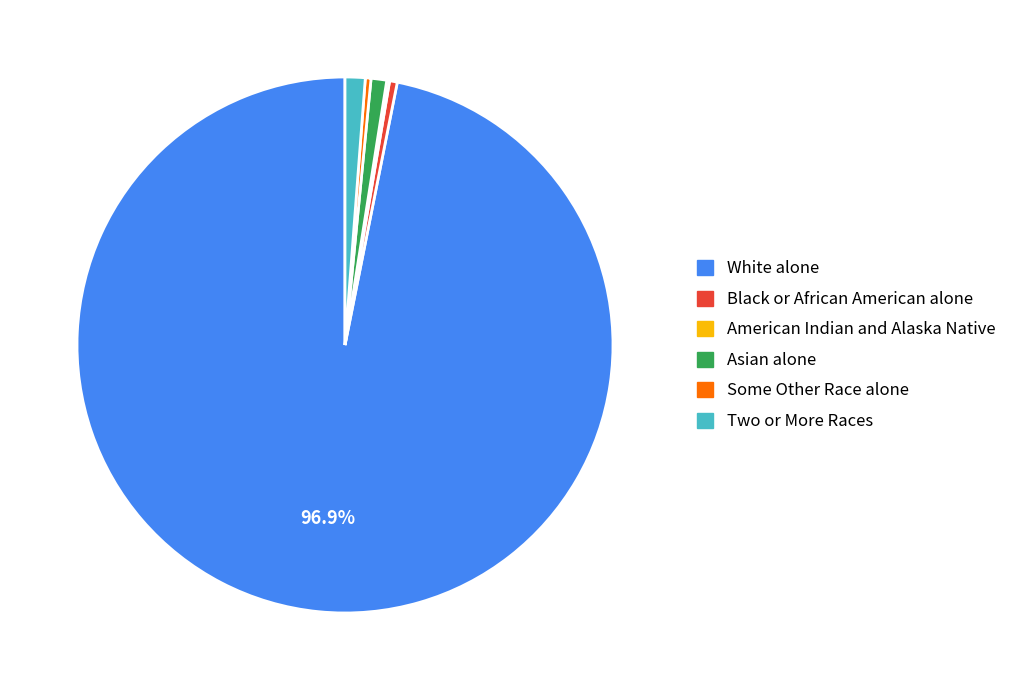

To the nearest percent, what portion does Two or More Races represent?

1%